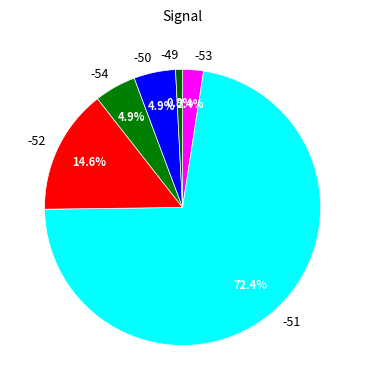

Which slice is the largest?

-51